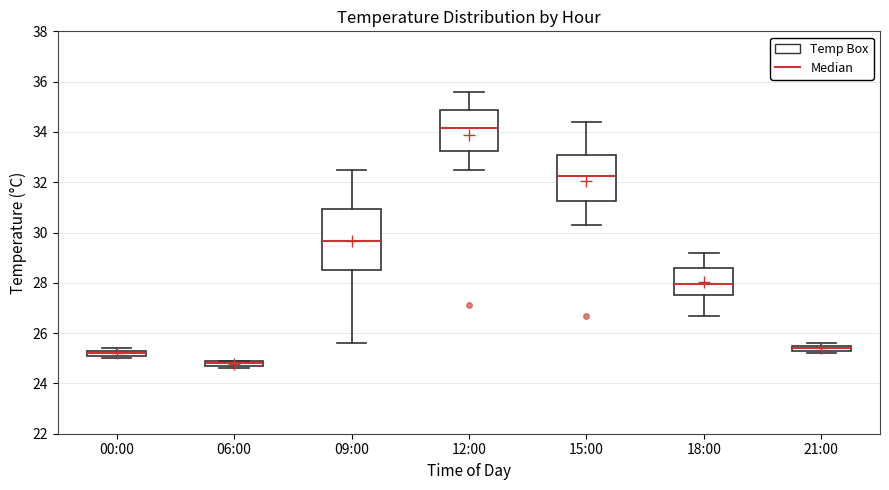

Which box is the tallest, from its lower edge to its upper edge?

09:00